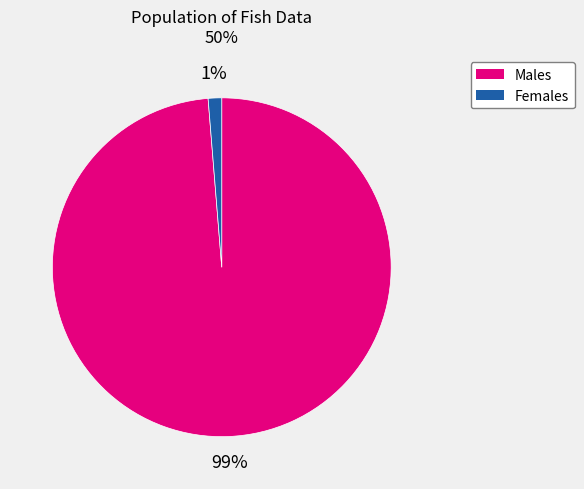

Is there a majority slice in this chart?

Yes